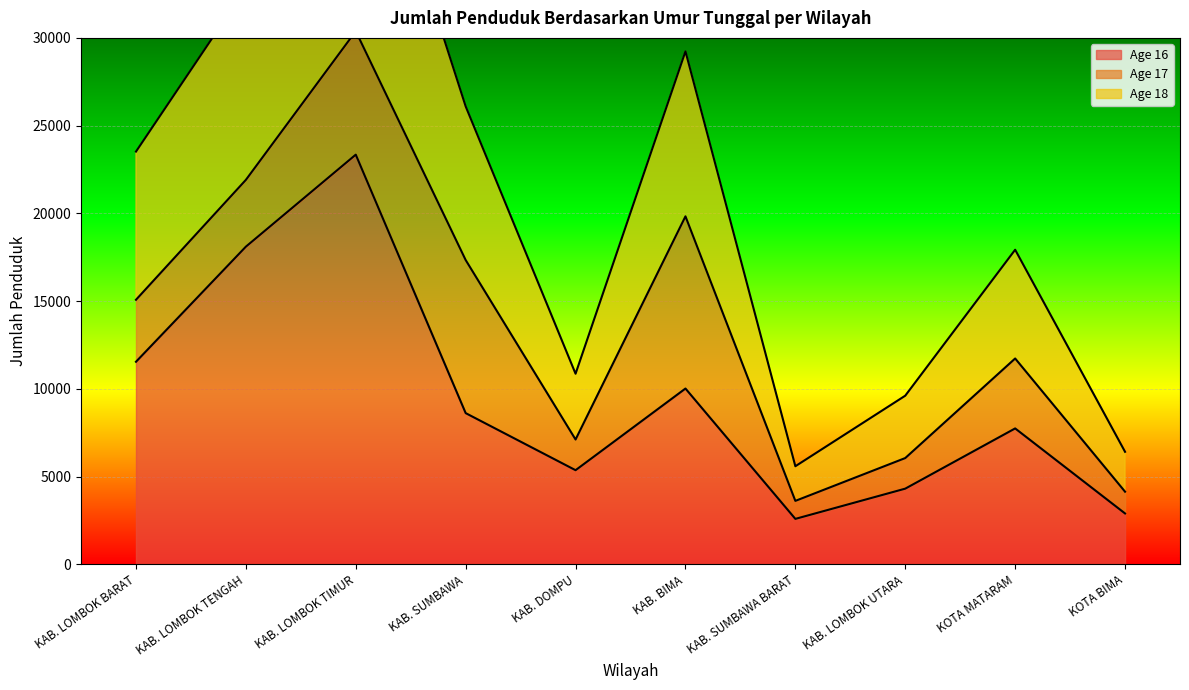

How many interior local peaks does the Age 16 series have?

3